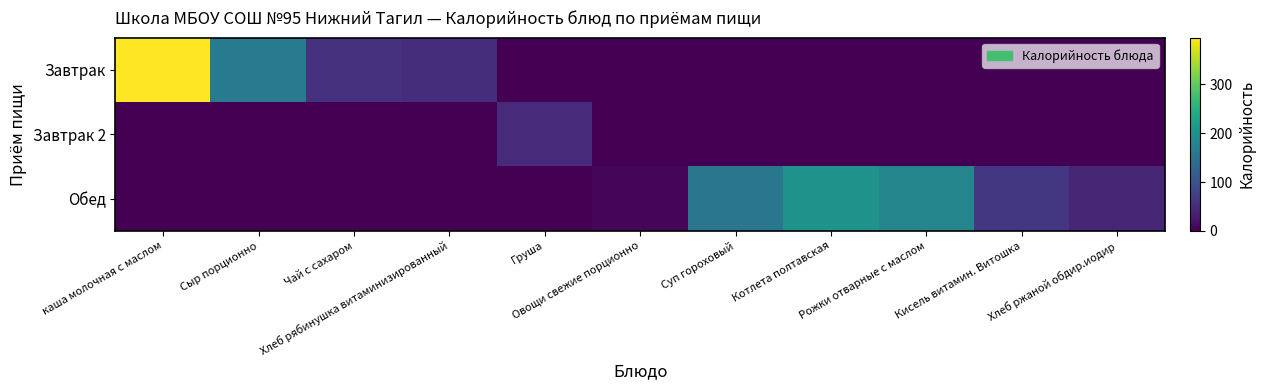

Count the number of data series in this chart.

3